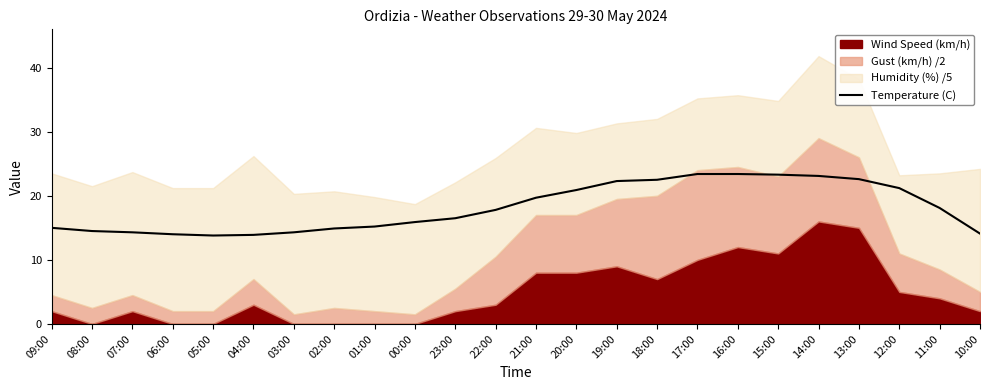

Reading left to right, list all the values displayed in this chart.

09:00=15.0	08:00=14.5	07:00=14.3	06:00=14.0	05:00=13.8	04:00=13.9	03:00=14.3	02:00=14.9	01:00=15.2	00:00=15.9	23:00=16.5	22:00=17.8	21:00=19.7	20:00=20.9	19:00=22.3	18:00=22.5	17:00=23.4	16:00=23.4	15:00=23.3	14:00=23.1	13:00=22.6	12:00=21.2	11:00=18.1	10:00=14.1